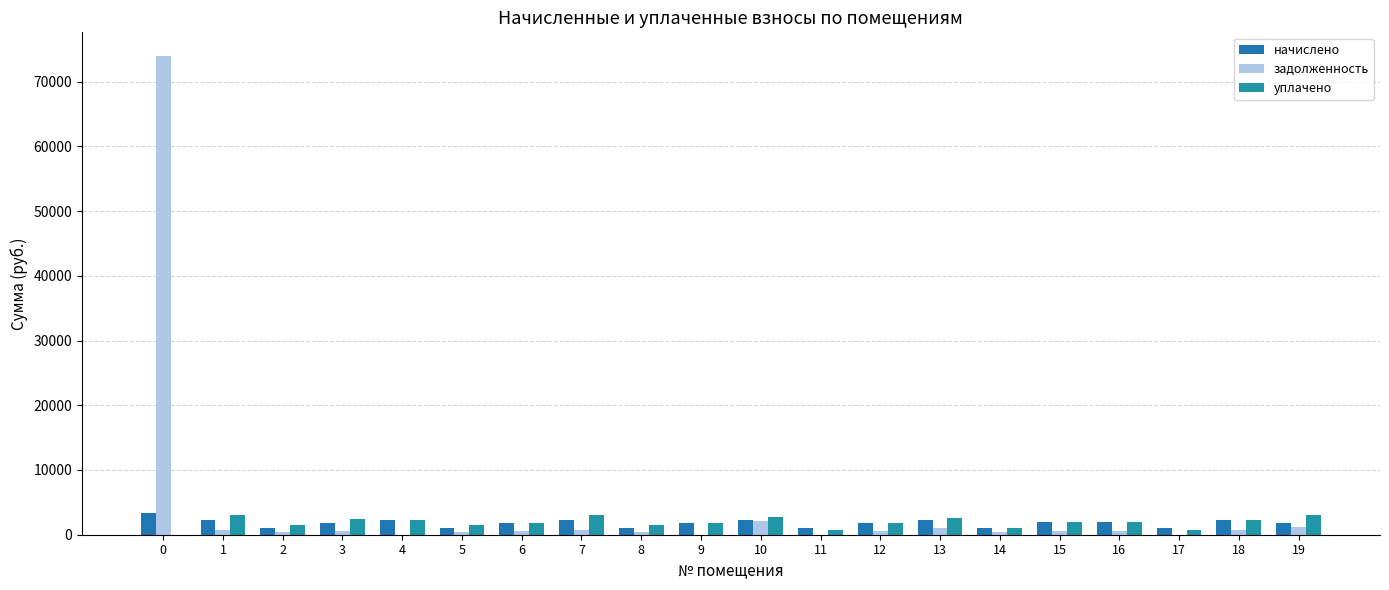

At how many categories does at least one series exceed 32270?

1